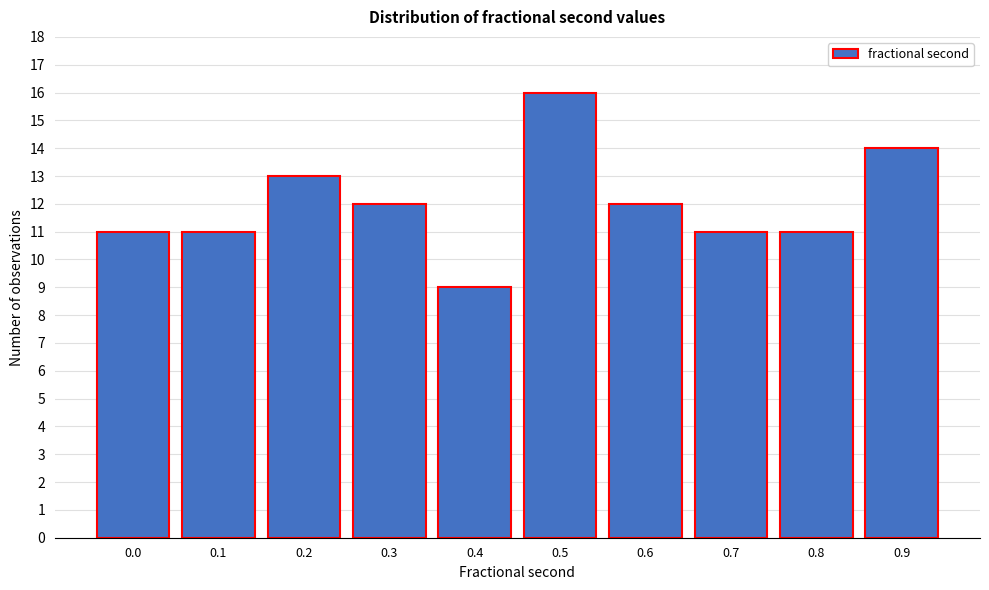

Reading left to right, list all the values displayed in this chart.

11	11	13	12	9	16	12	11	11	14